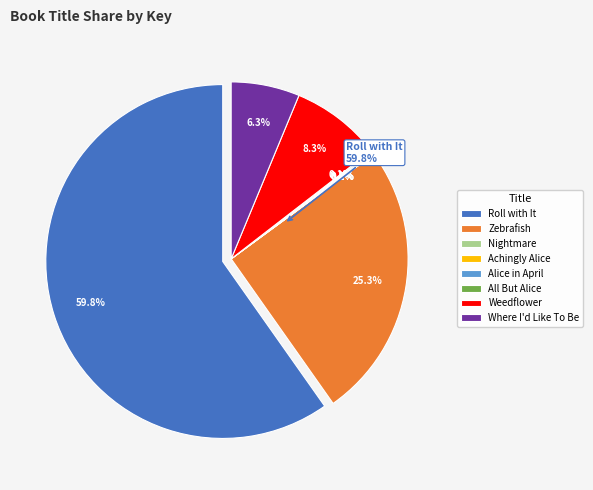

Rank the categories by value from lowest to highest.

Nightmare, All But Alice, Alice in April, Achingly Alice, Where I'd Like To Be, Weedflower, Zebrafish, Roll with It